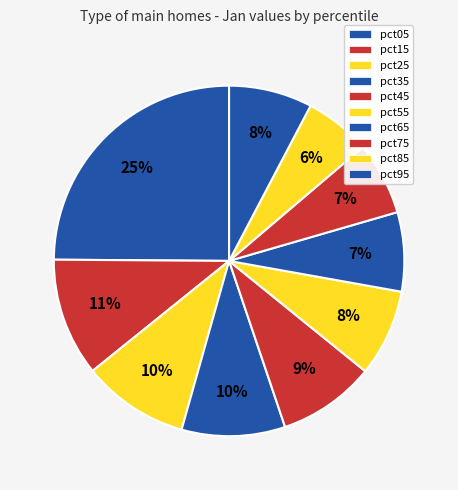

The pct35 slice represents 1% of the pie. True or false?

False